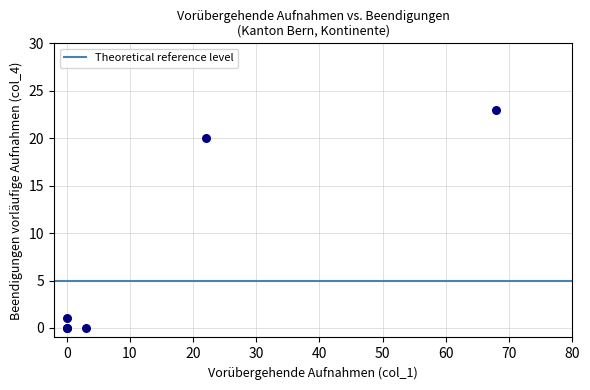

What Y value in the scatter plot is closest to 11?

20